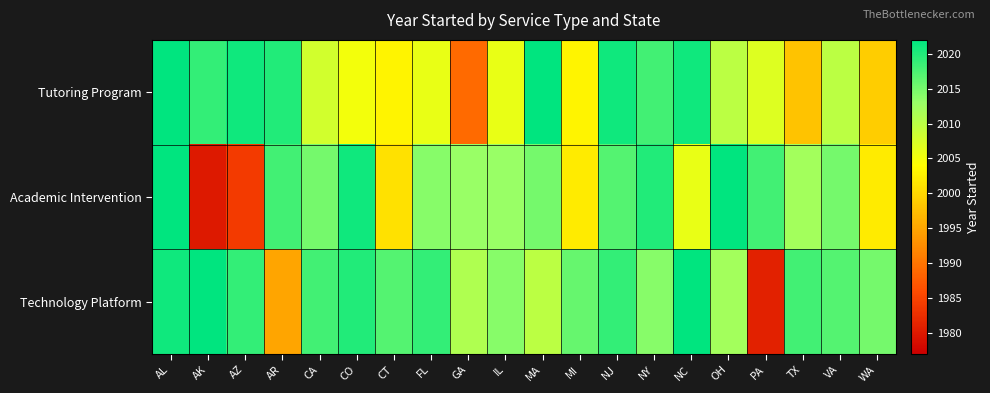

What is the spread (max minus min) of values at GA?

24